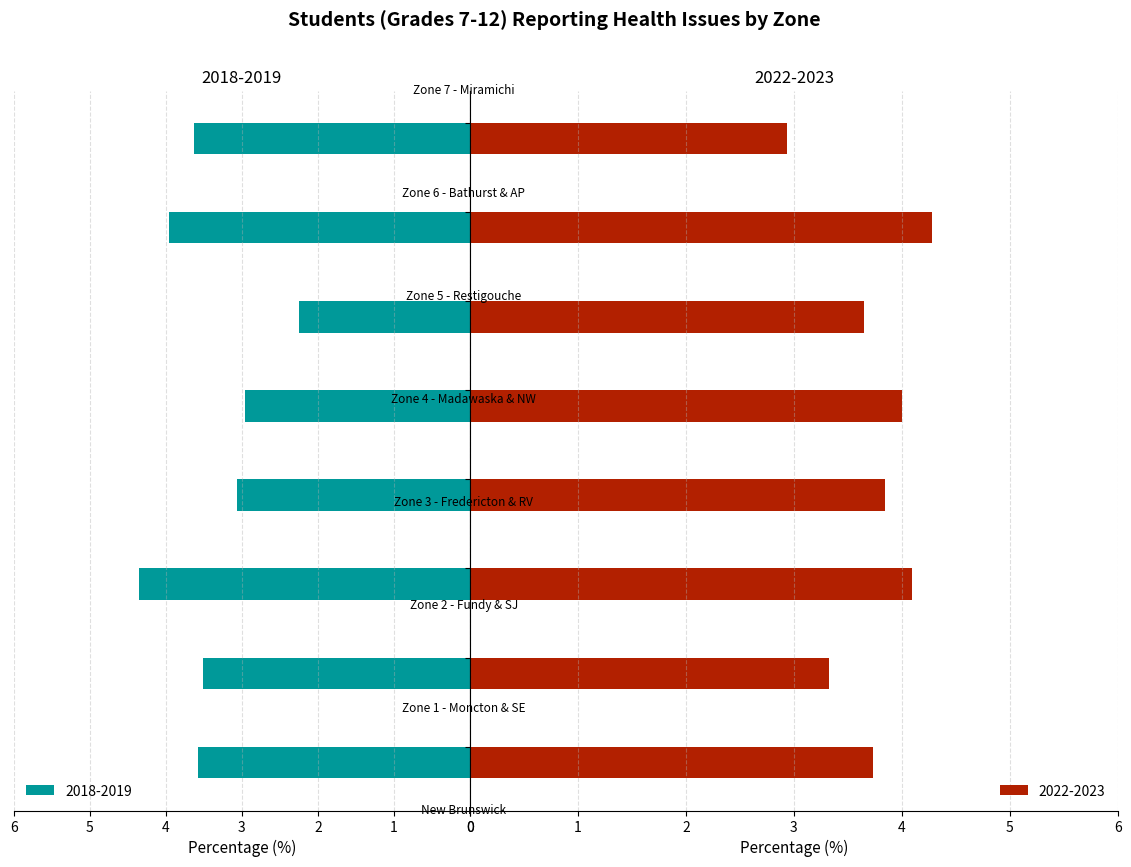

What is the average value of the 2018-2019 series?

3.4